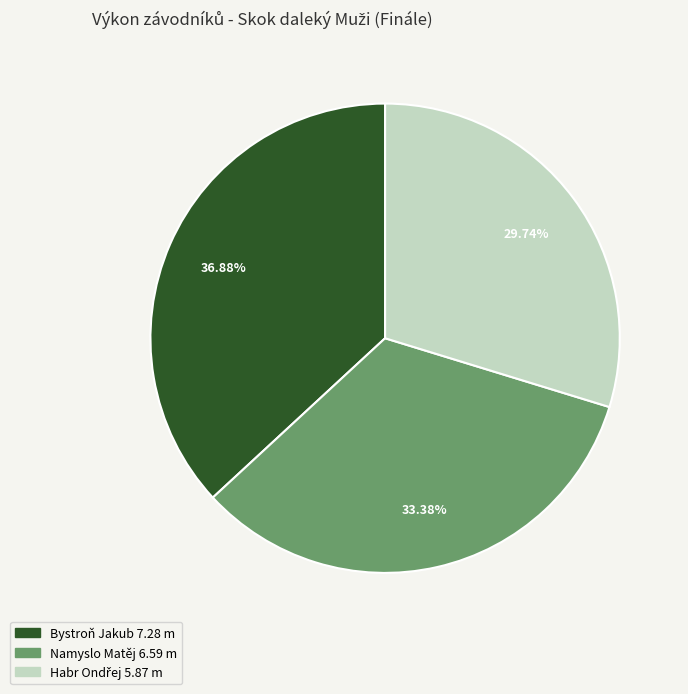

Is it true that Namyslo Matěj is 42% of the pie?

False